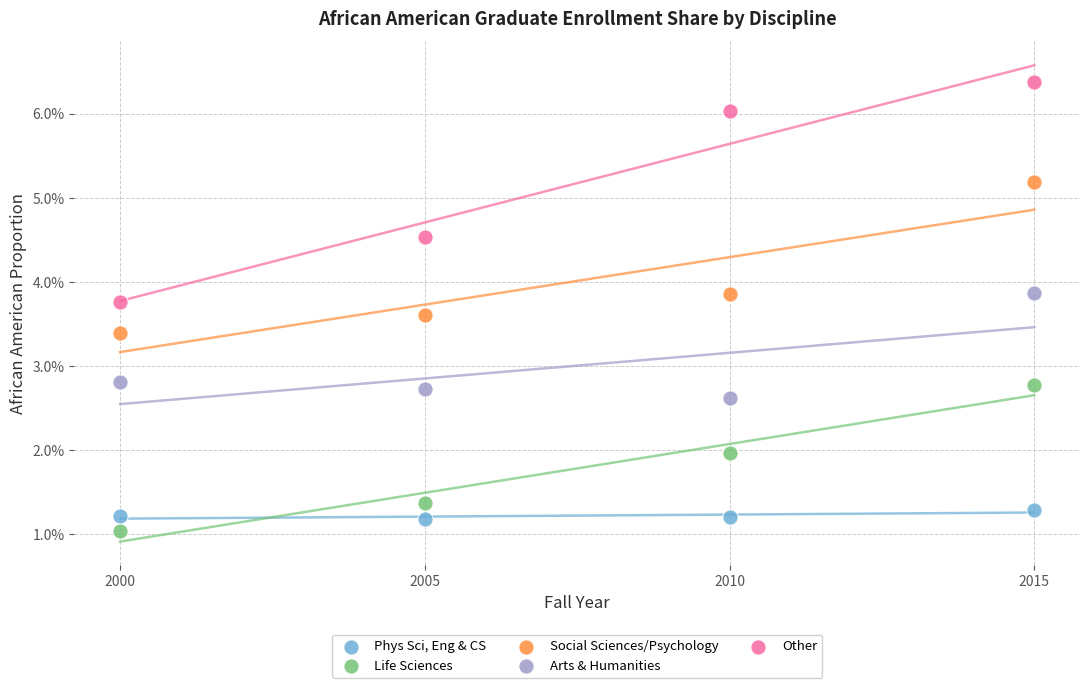

Which series has the widest spread of Y values?

Other